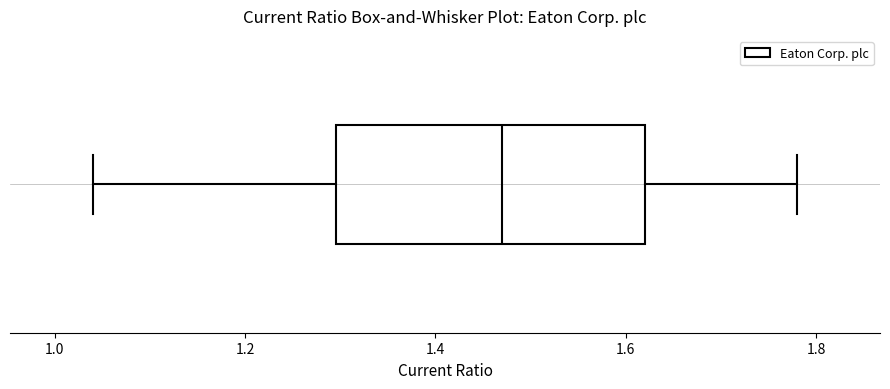

Read this box plot against the x-axis: the position of the median line, the range covered by the box, and the ends of both whiskers. The values are not printed on the chart, so give them approximately, as read against the axis.

median 1.48, box 1.30 to 1.62, whiskers 1.04 to 1.78